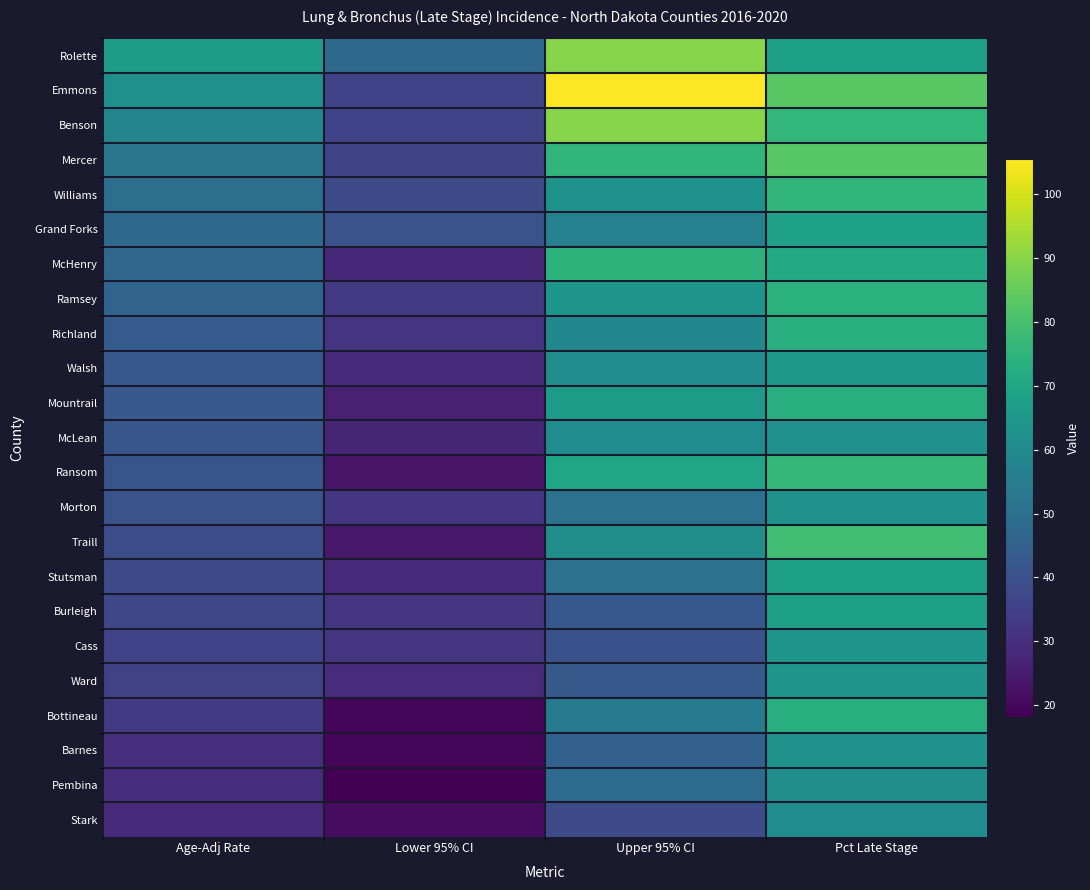

Which series has the largest total across all categories?

Emmons